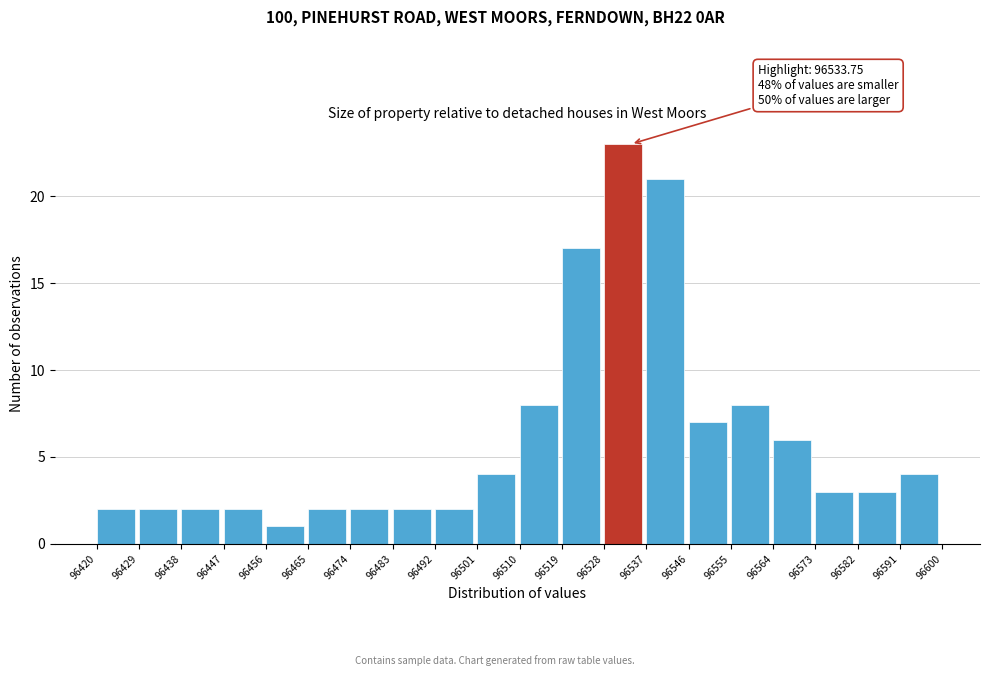

Over which range of the x-axis is the bar tallest?

96528 to 96537